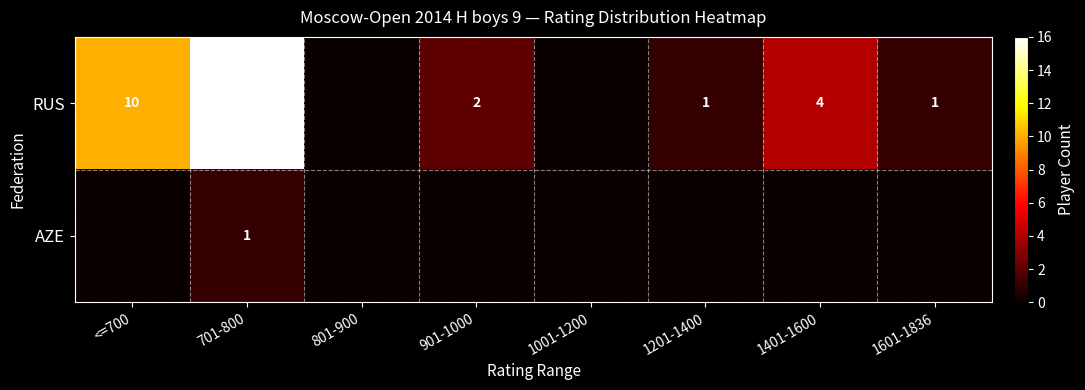

The RUS series shows 1 at 1201-1400. True or false?

True